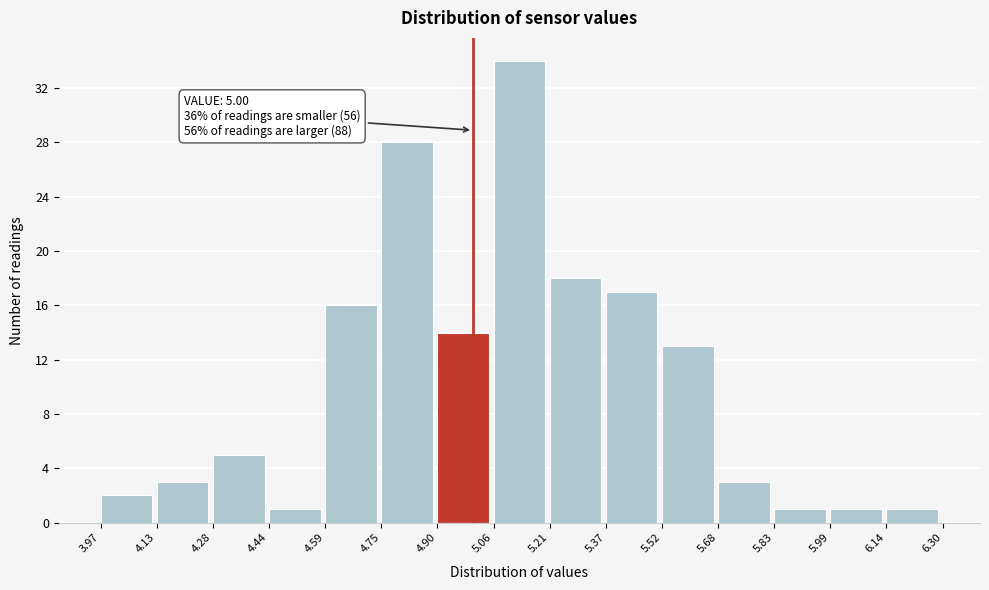

Over which range of the x-axis is the bar tallest?

5.06 to 5.21